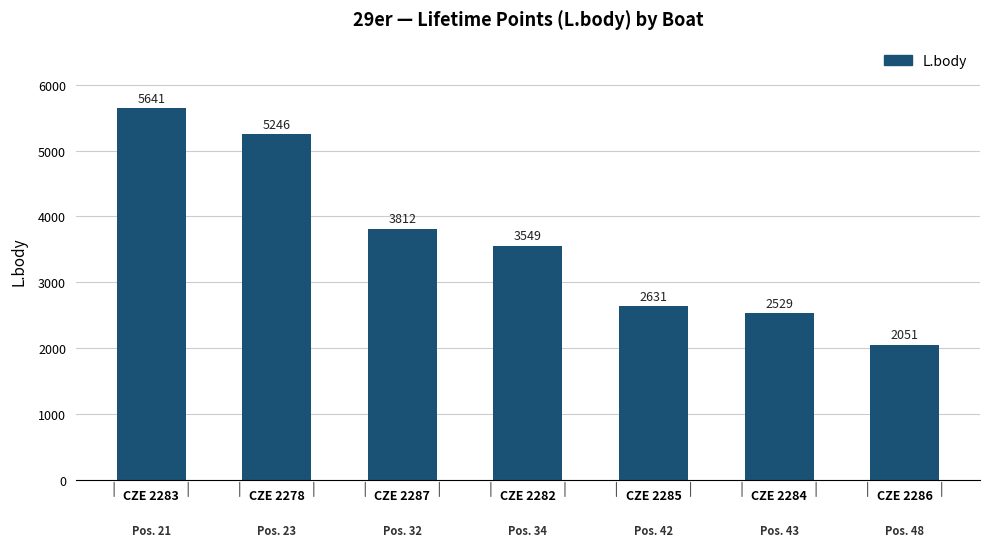

What is the greatest value displayed?

5641